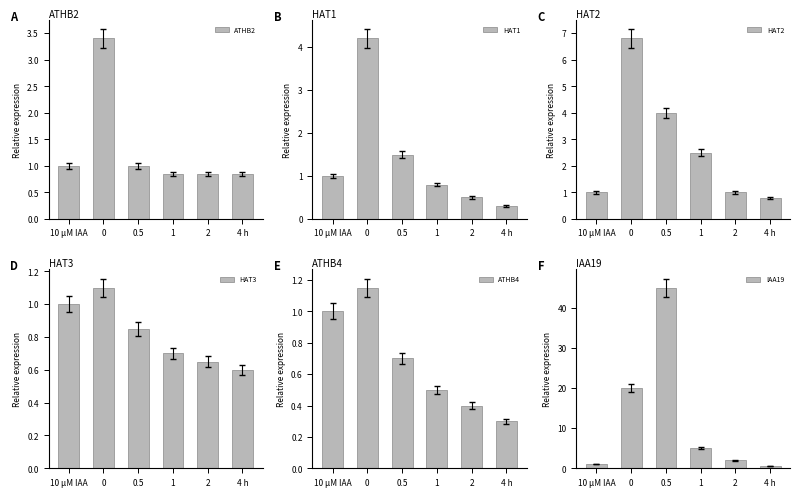

True or false: HAT1 has a value of 0.8 at 0.5.

False